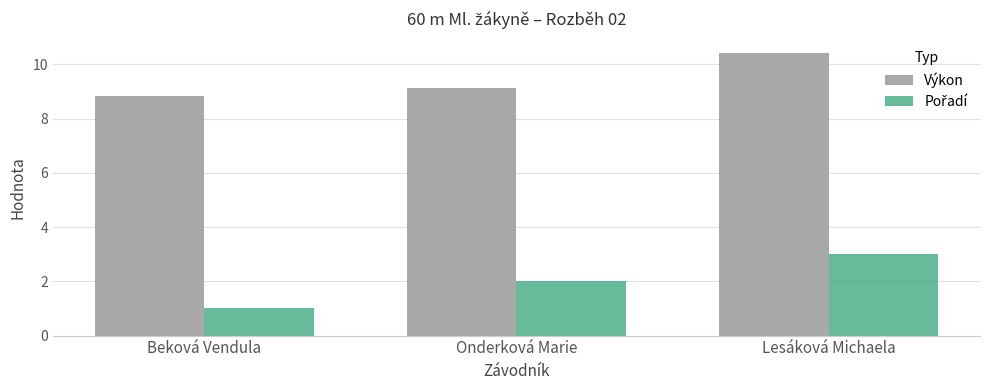

What is the spread (max minus min) of values at Lesáková Michaela?

7.4